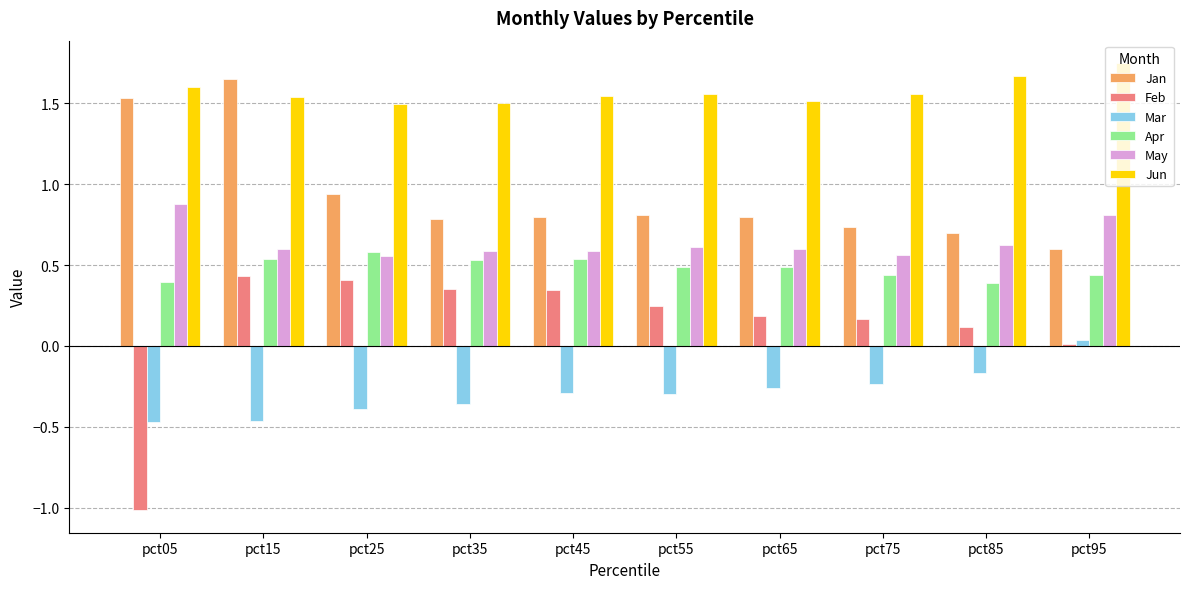

True or false: Feb has a value of 0.2 at pct65.

True